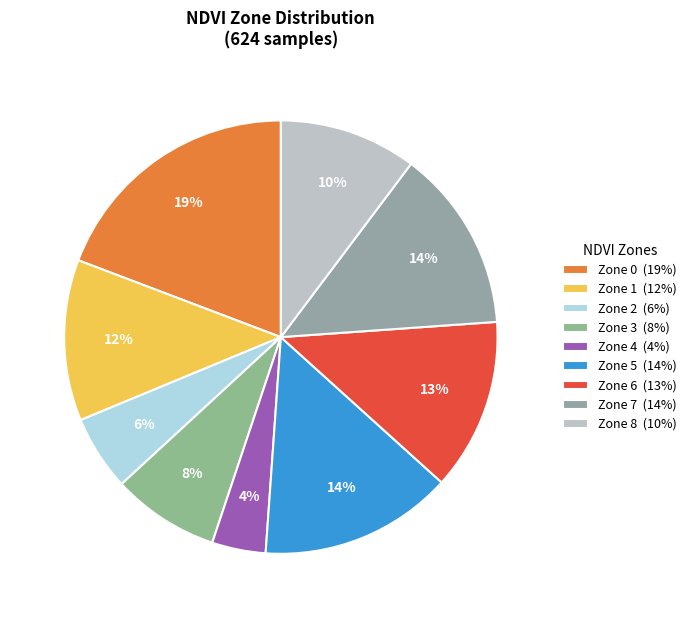

Which slice is the largest?

Zone 0